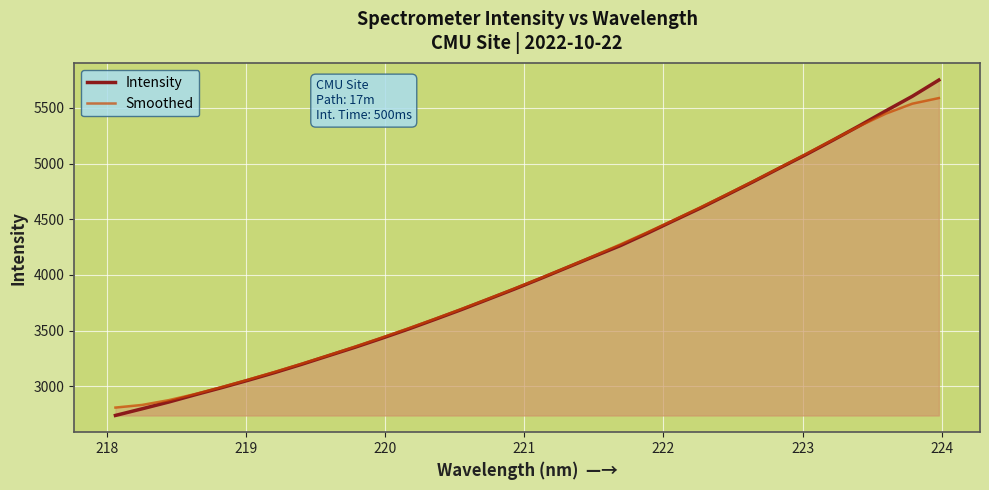

Rank the series by their maximum value, from lowest to highest.

Smoothed, Intensity